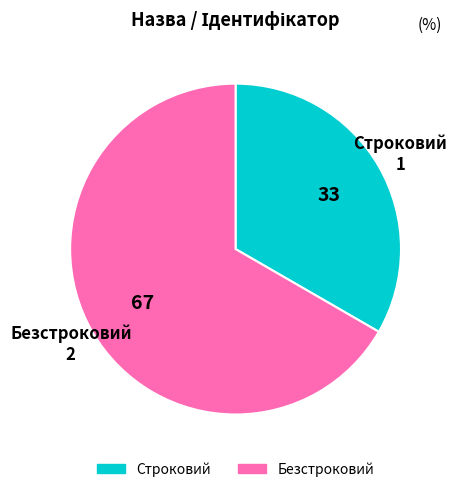

Is the sum of Безстроковий and Строковий greater than half?

Yes